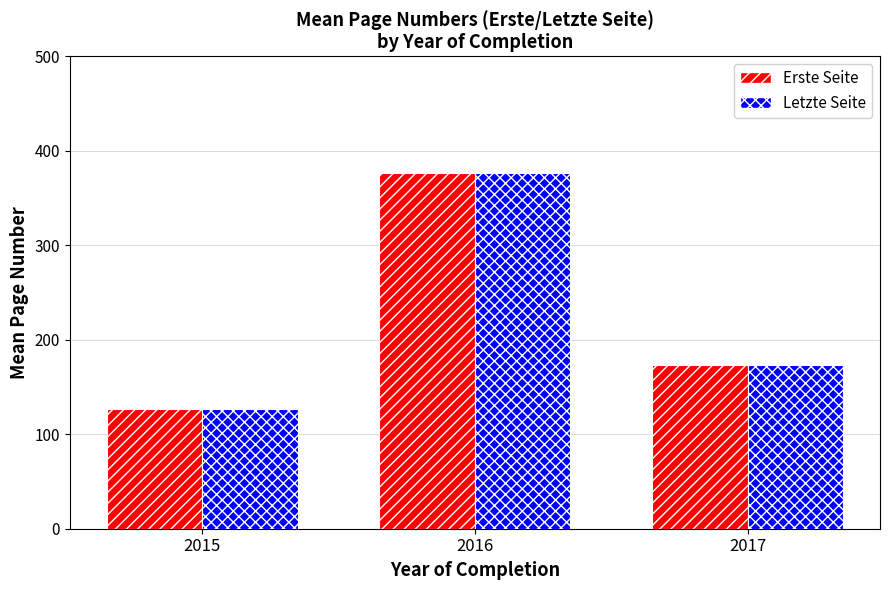

What is the sum of all Erste Seite values?

676.5